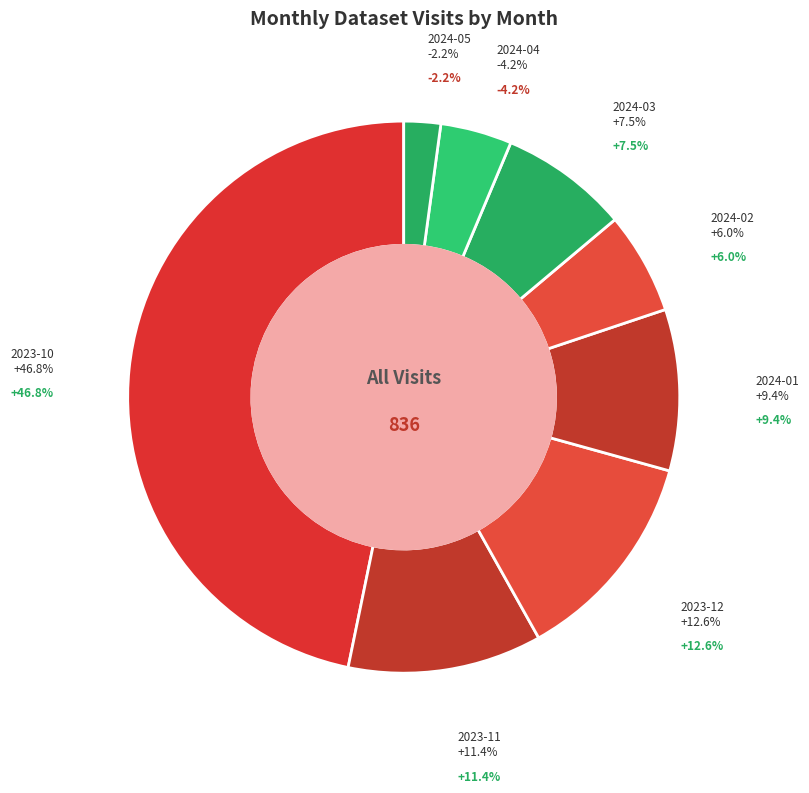

Between 2024-01 and 2023-11, which is larger?

2023-11